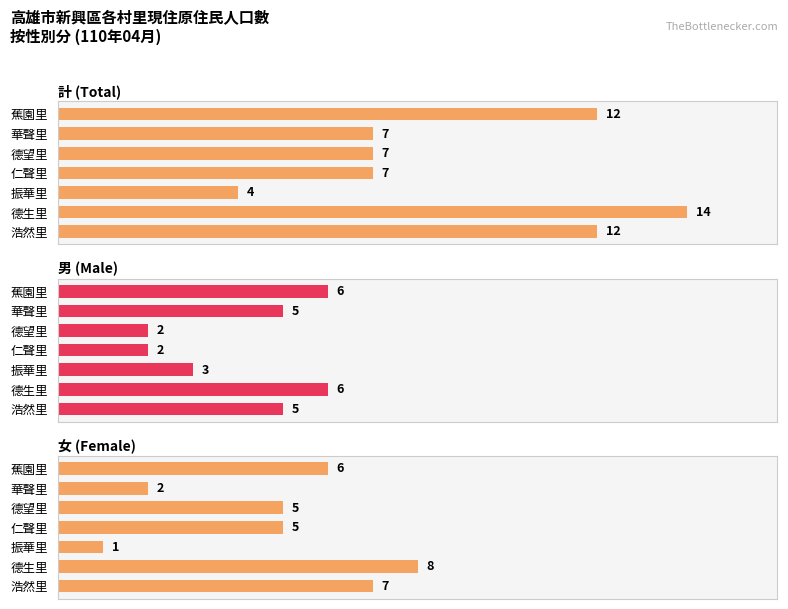

Where does the 男 (Male) series first go above 5?

德生里